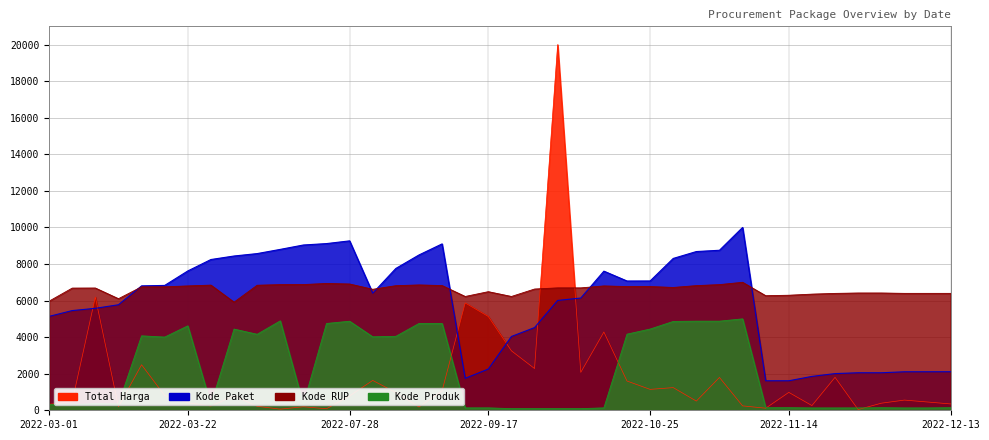

At 2022-11-22, list the series in order from largest to smallest.

Kode RUP, Kode Paket, Total Harga, Kode Produk